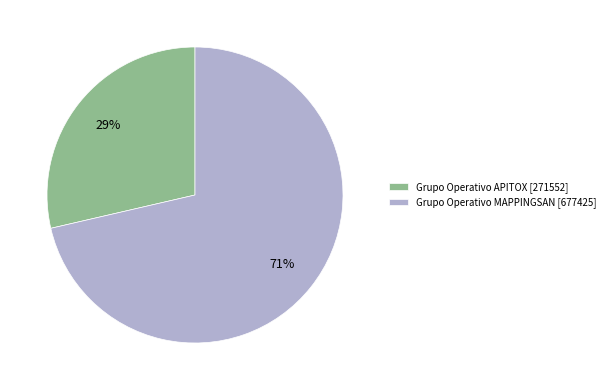

How many segments does this pie chart have?

2